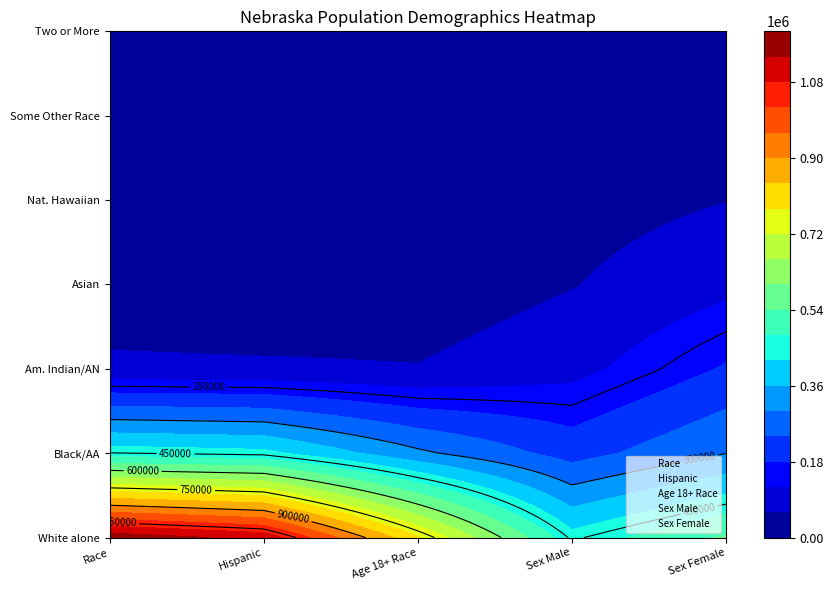

True or false: Hispanic has a value of 1658936 at 0.

True